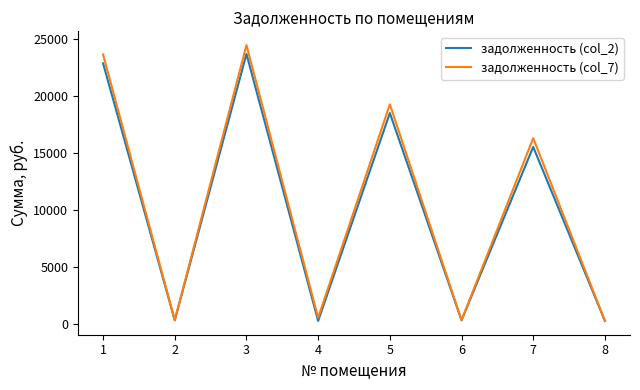

Count the number of categories in the chart.

8